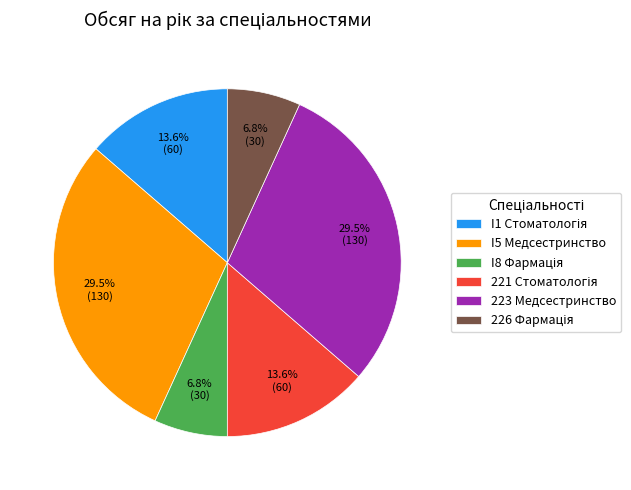

Is there any slice that represents more than half of the pie?

No